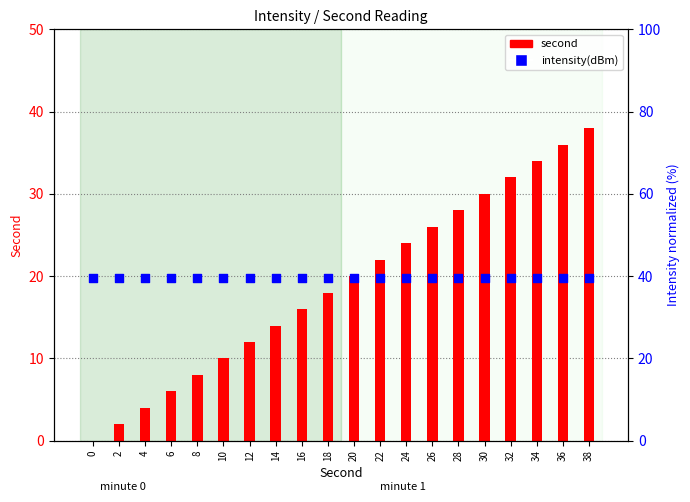

What is the total value across all series at 10?

49.6